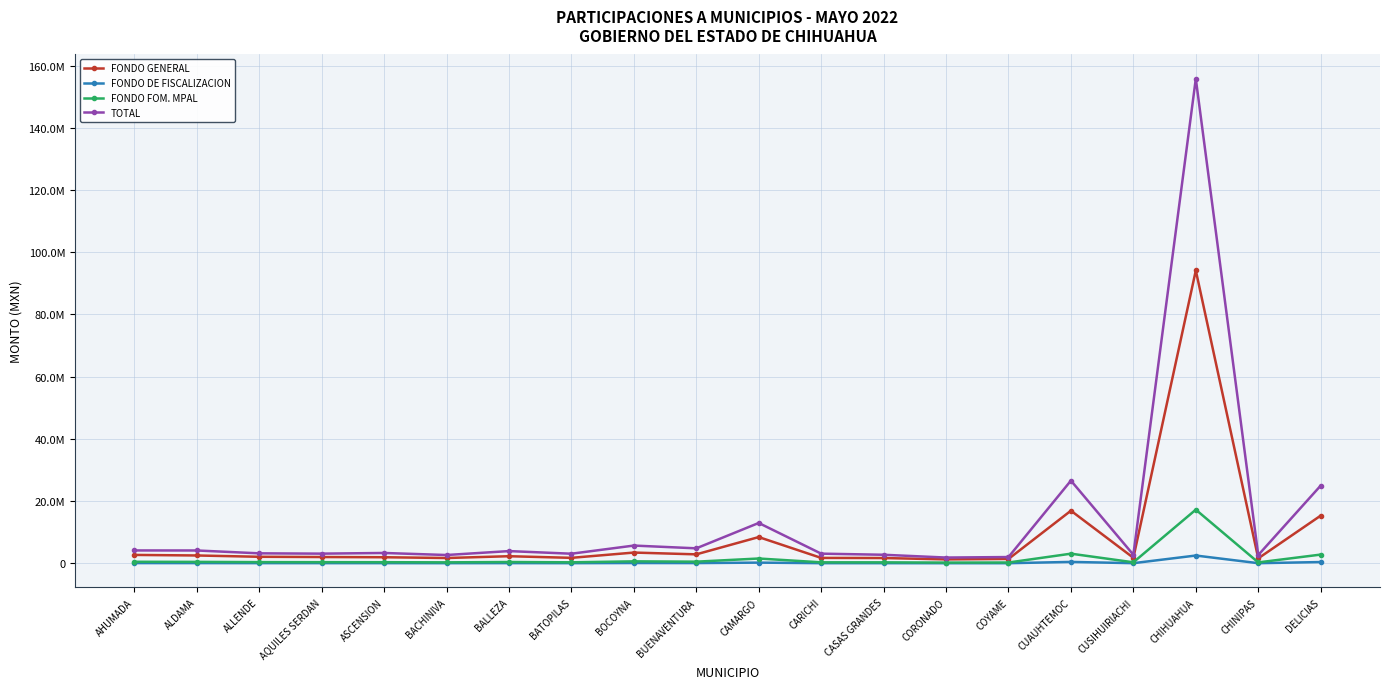

Where is the first local maximum for FONDO GENERAL?

BALLEZA